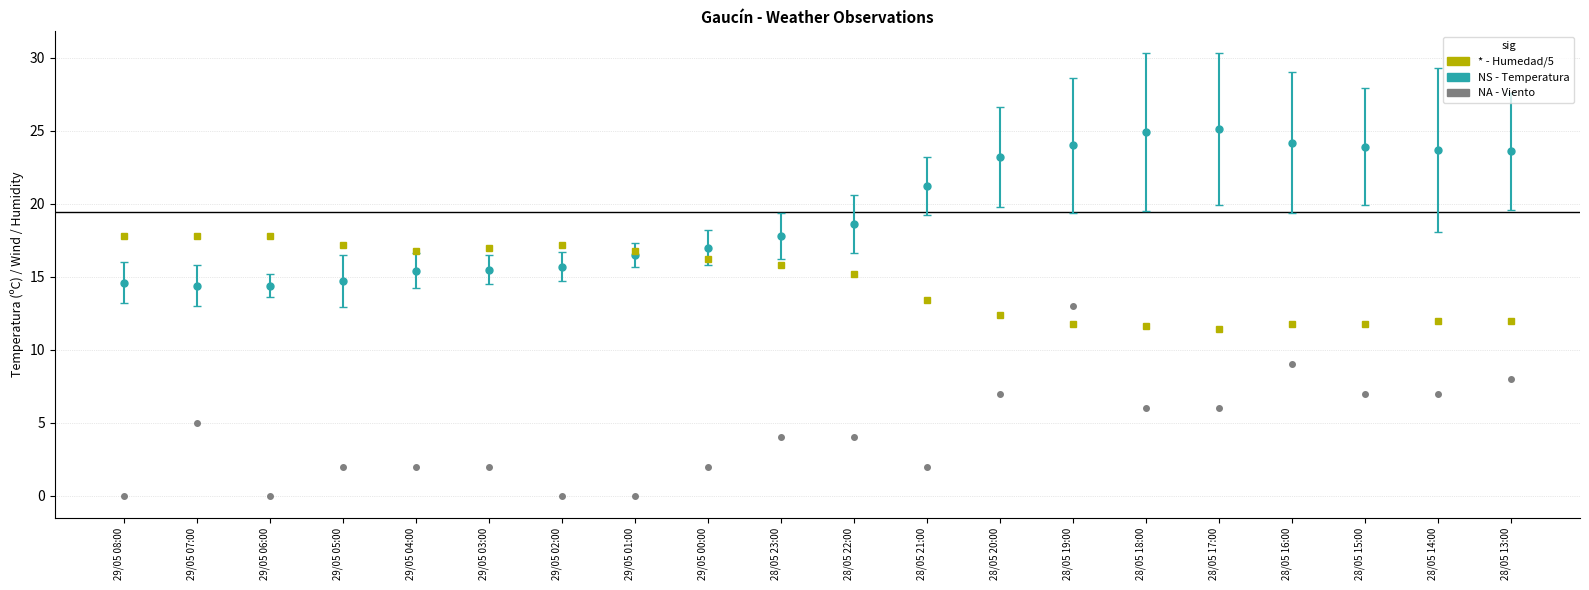

What is the label of the 5th point from the right?

28/05 17:00